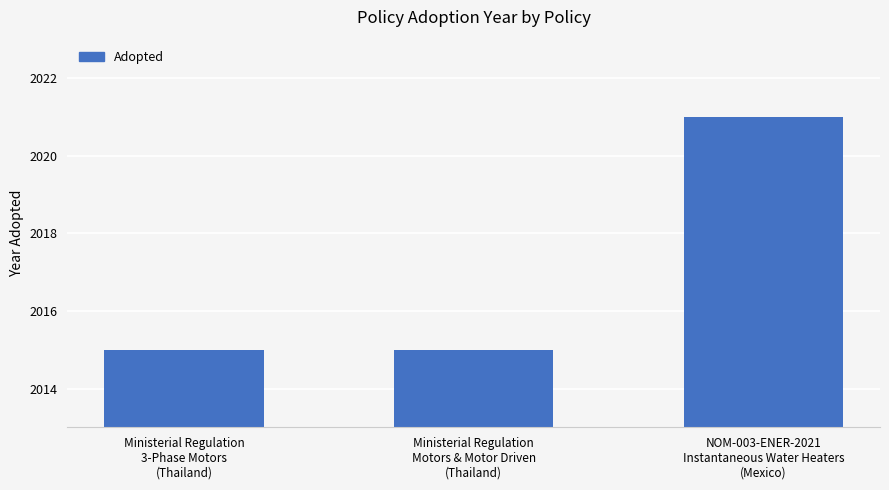

What is the approximate value at Ministerial Regulation
3-Phase Motors
(Thailand)?

2015